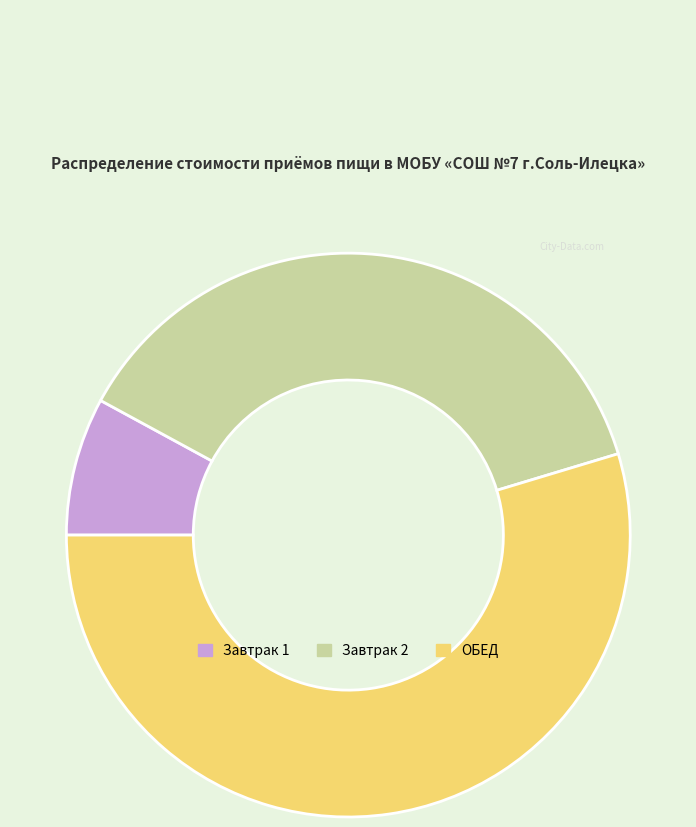

Do ОБЕД and Завтрак 2 together represent more than half of the pie?

Yes